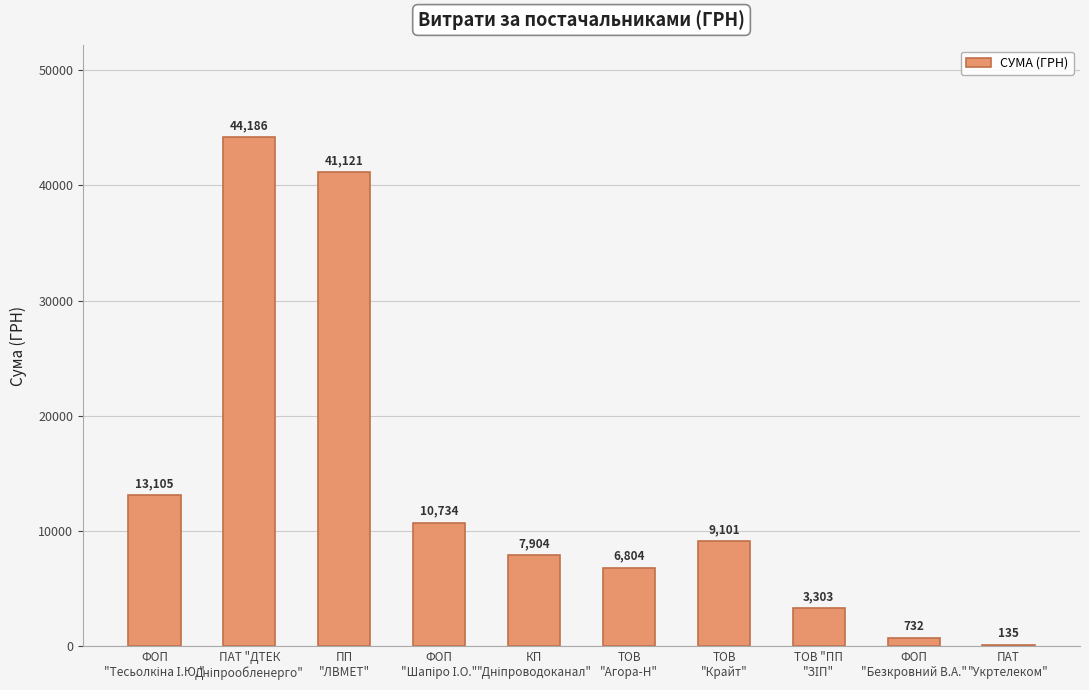

How many series are shown in this chart?

1